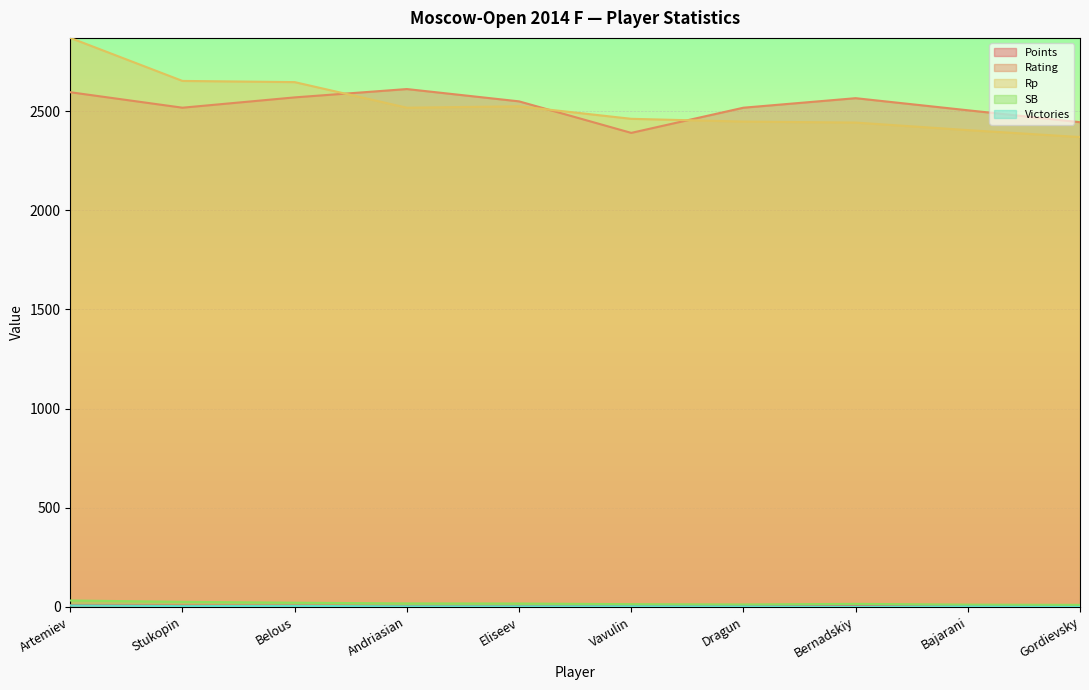

What is the minimum value for Rating?

2390.0